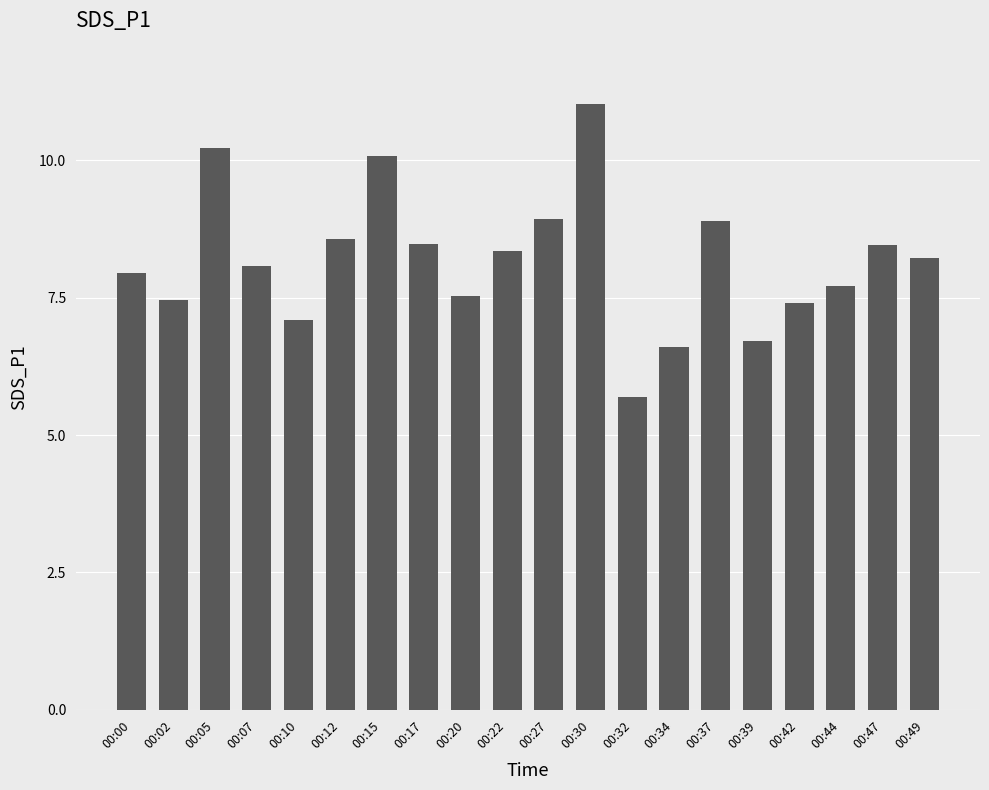

How many distinct data groups are displayed?

1